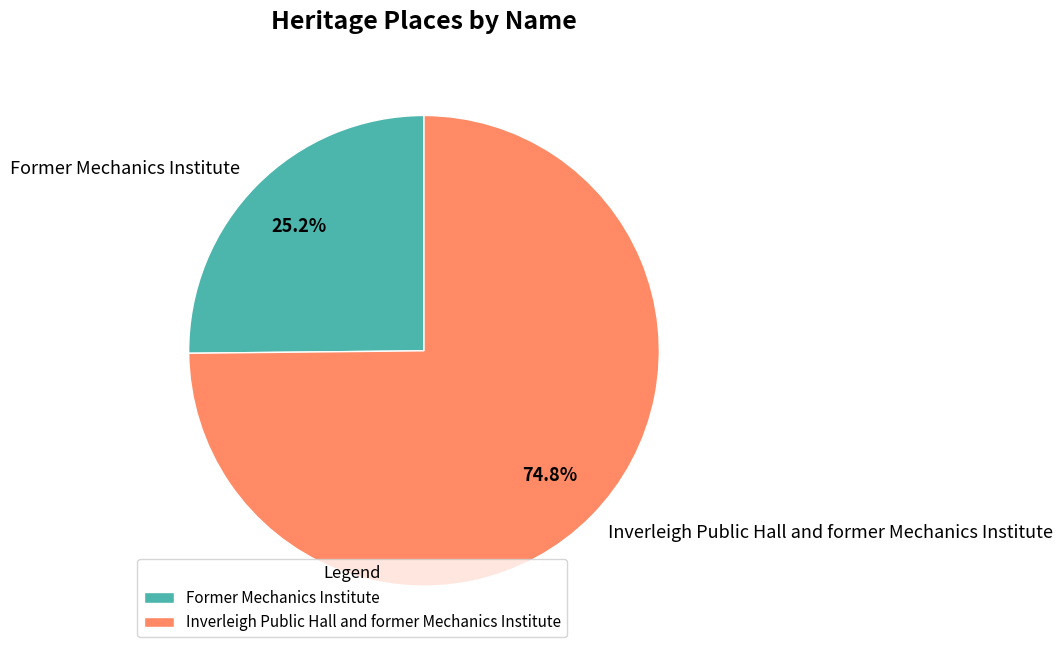

To the nearest percent, what is the average slice percentage?

50%